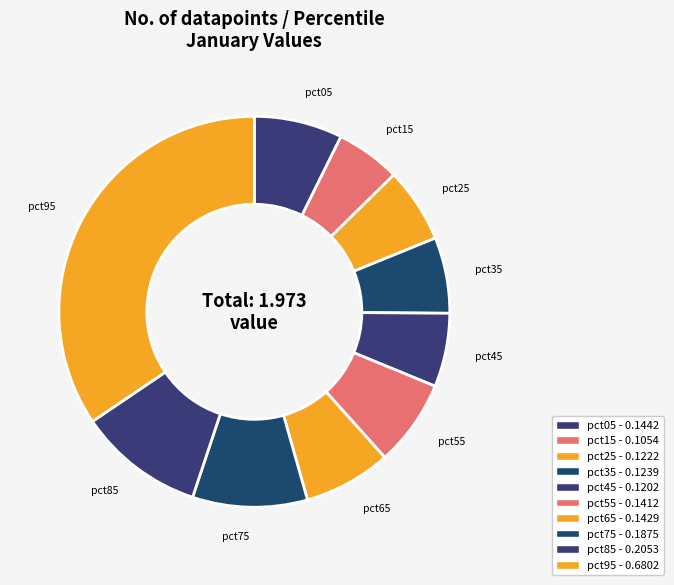

What is the smallest slice in the pie chart?

pct15